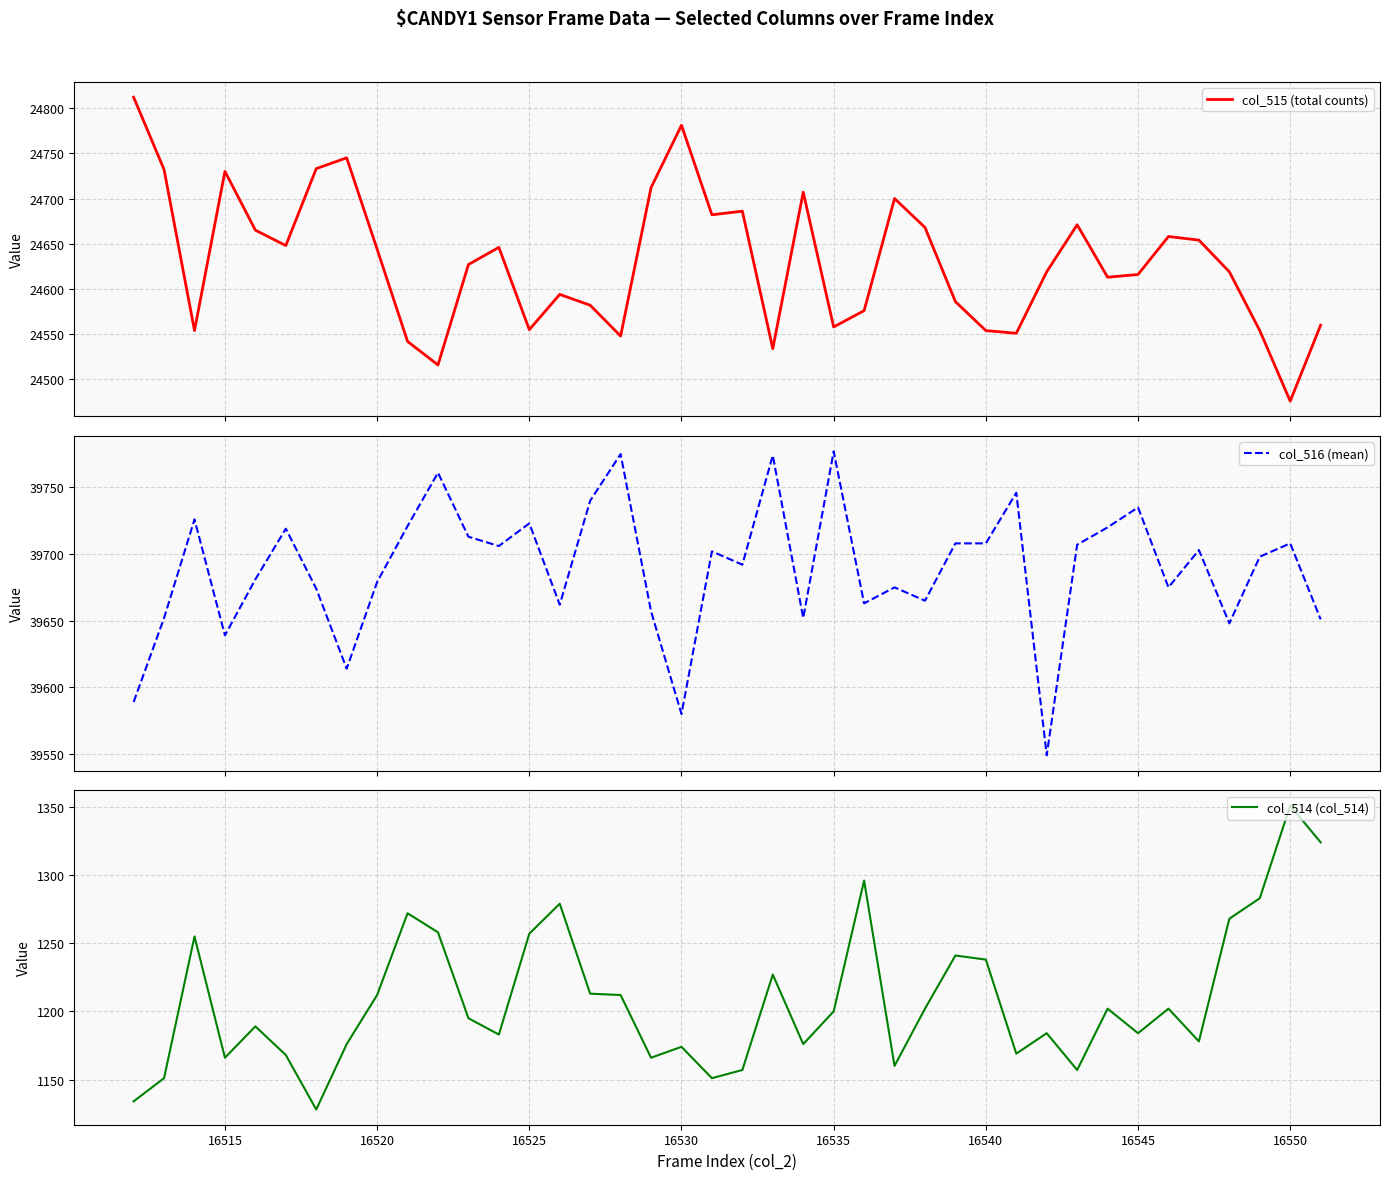

True or false: col_516 (mean) and col_514 (col_514) cross at least once.

False